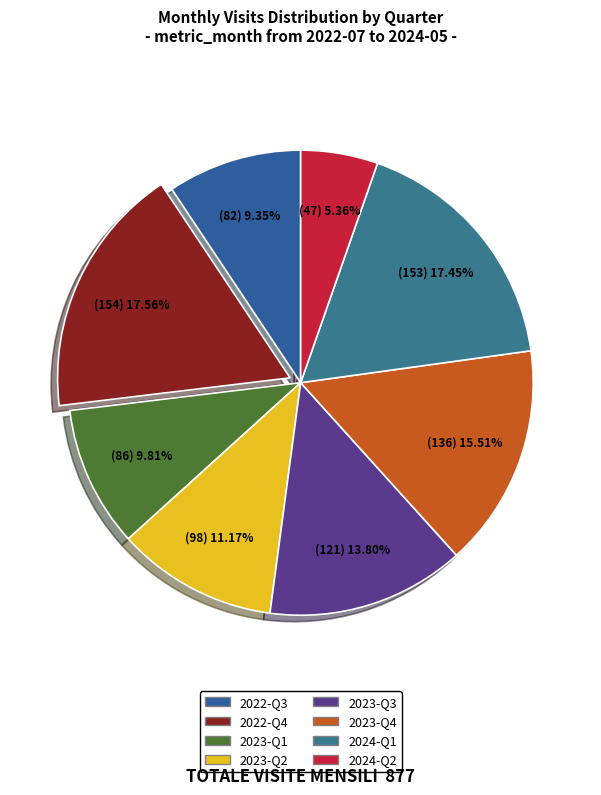

How many slices are in this pie chart?

8